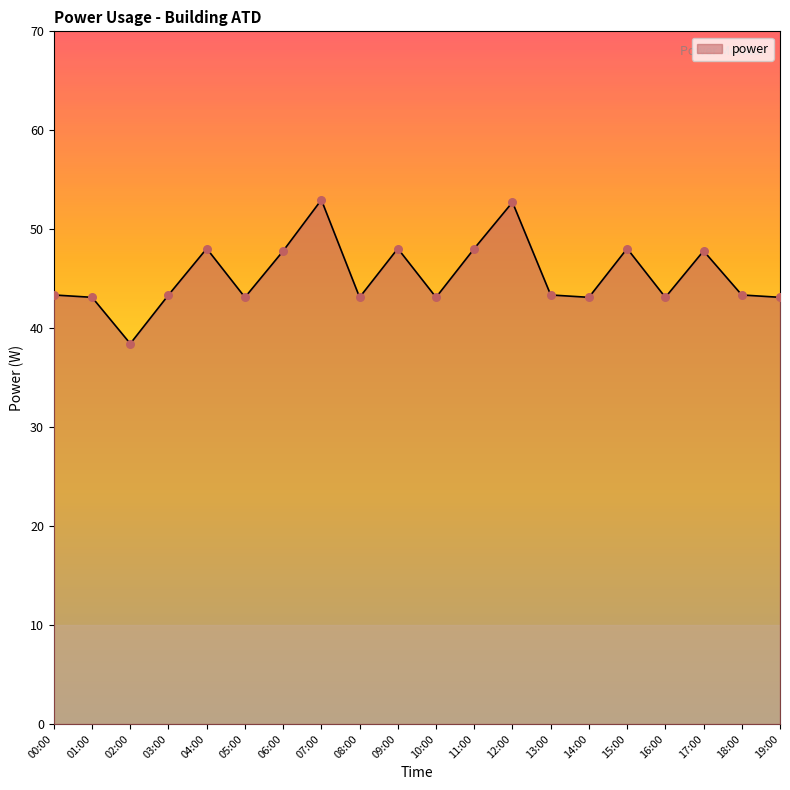

What is the ratio of the value at 14:00 to the value at 17:00?

0.9